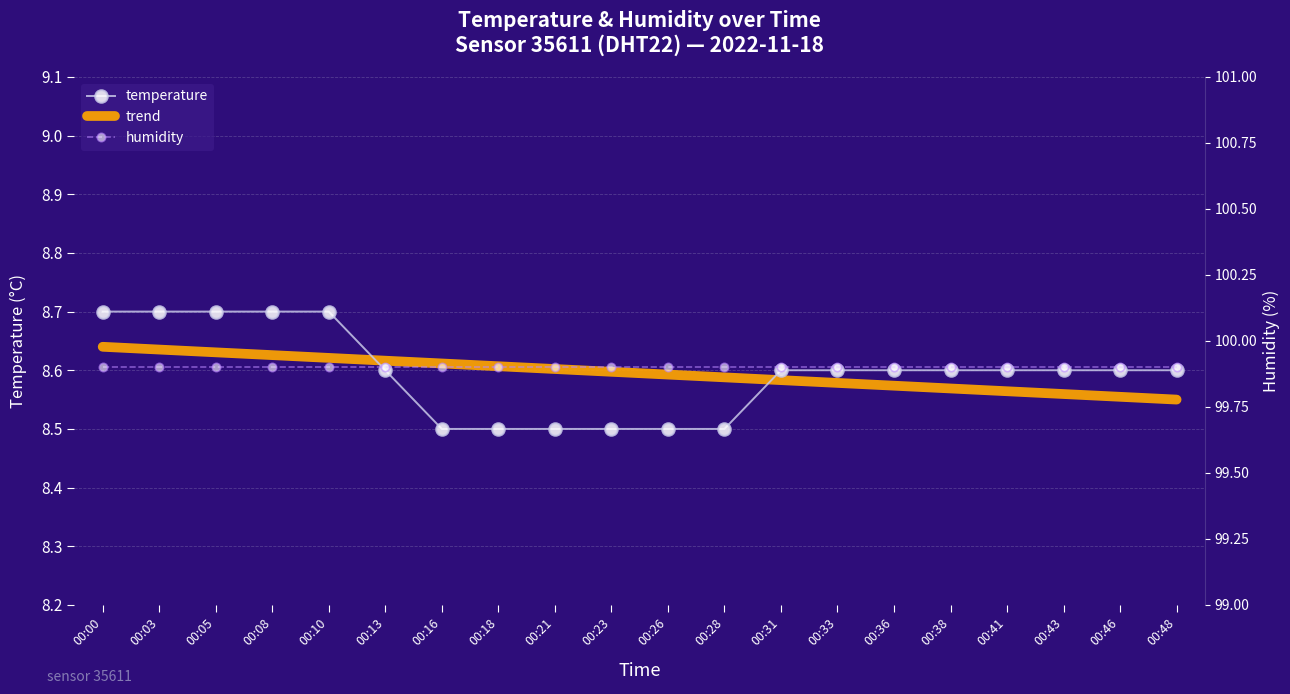

Reading right to left, what are all the values shown in this chart?

temperature: 8.6	8.6	8.6	8.6	8.6	8.6	8.6	8.6	8.5	8.5	8.5	8.5	8.5	8.5	8.6	8.7	8.7	8.7	8.7	8.7
trend: 8.6	8.6	8.6	8.6	8.6	8.6	8.6	8.6	8.6	8.6	8.6	8.6	8.6	8.6	8.6	8.6	8.6	8.6	8.6	8.6
humidity: 99.9	99.9	99.9	99.9	99.9	99.9	99.9	99.9	99.9	99.9	99.9	99.9	99.9	99.9	99.9	99.9	99.9	99.9	99.9	99.9